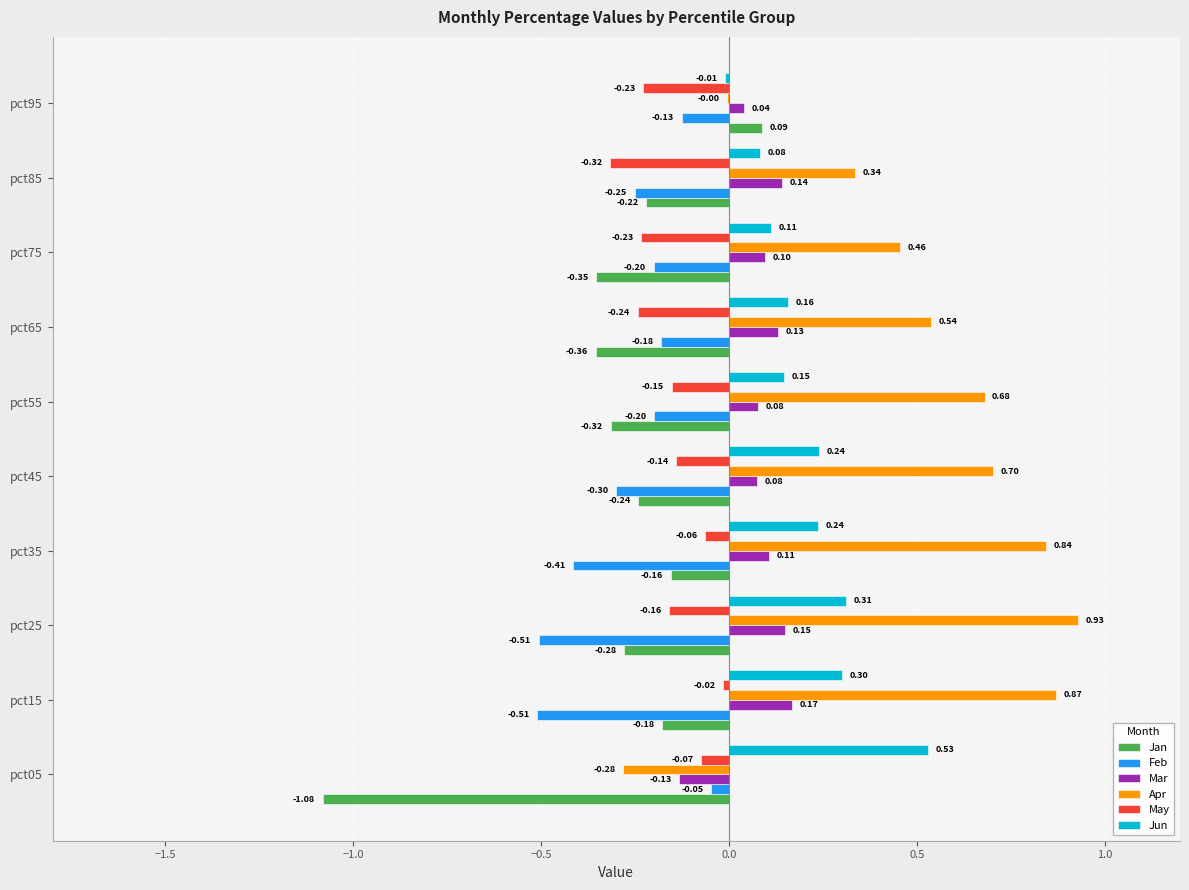

Which series has the widest spread of values?

Apr